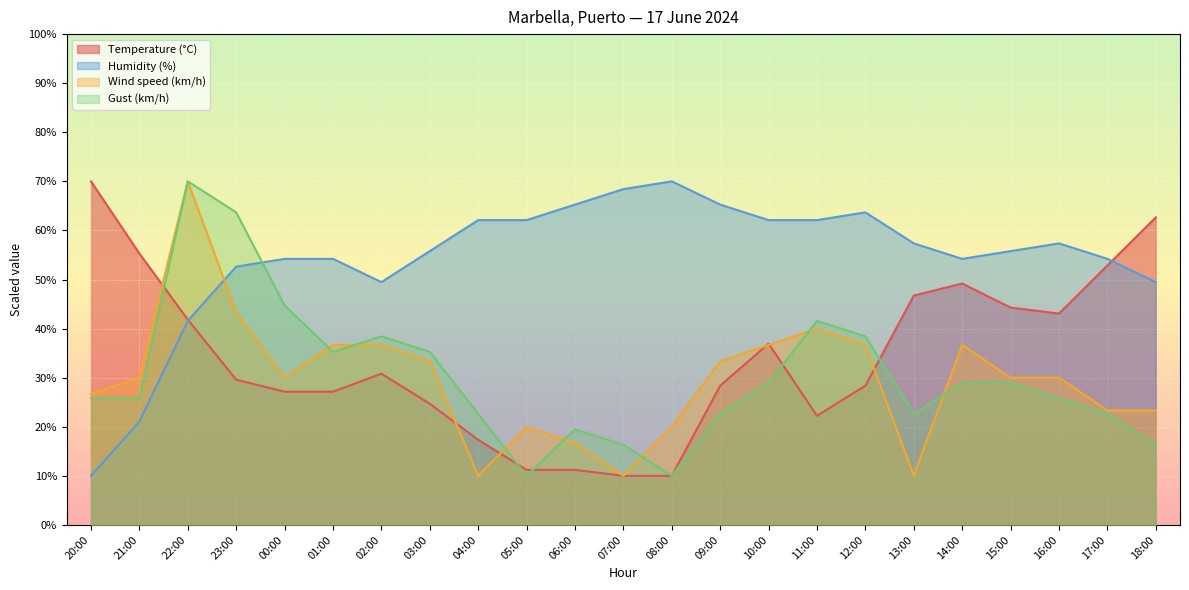

Reading left to right, list all the values displayed in this chart.

Temperature (°C): 70.0	55.3	41.8	29.6	27.1	27.1	30.8	24.7	17.3	11.2	11.2	10.0	10.0	28.4	36.9	22.2	28.4	46.7	49.2	44.3	43.1	52.9	62.7
Humidity (%): 10.0	21.1	41.6	52.6	54.2	54.2	49.5	55.8	62.1	62.1	65.3	68.4	70.0	65.3	62.1	62.1	63.7	57.4	54.2	55.8	57.4	54.2	49.5
Wind speed (km/h): 26.7	30.0	70.0	43.3	30.0	36.7	36.7	33.3	10.0	20.0	16.7	10.0	20.0	33.3	36.7	40.0	36.7	10.0	36.7	30.0	30.0	23.3	23.3
Gust (km/h): 25.8	25.8	70.0	63.7	44.7	35.3	38.4	35.3	22.6	10.0	19.5	16.3	10.0	22.6	28.9	41.6	38.4	22.6	28.9	28.9	25.8	22.6	16.3